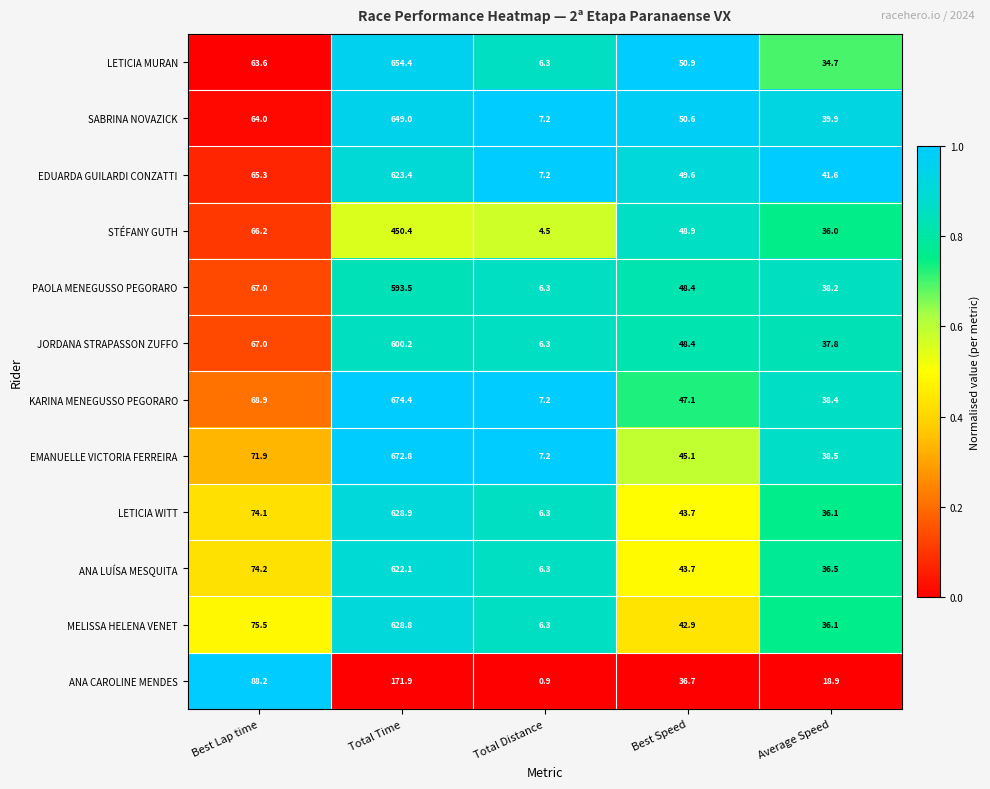

Is the value of ANA CAROLINE MENDES at Total Distance greater than the value of ANA LUÍSA MESQUITA at Best Lap time?

No